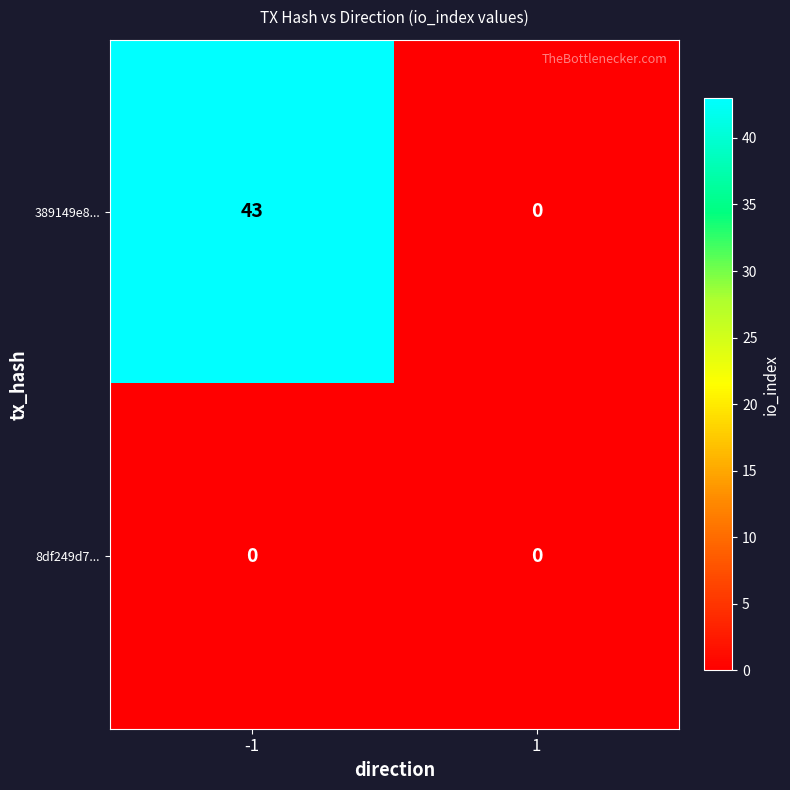

List the series in order of their overall mean, highest first.

389149e8..., 8df249d7...